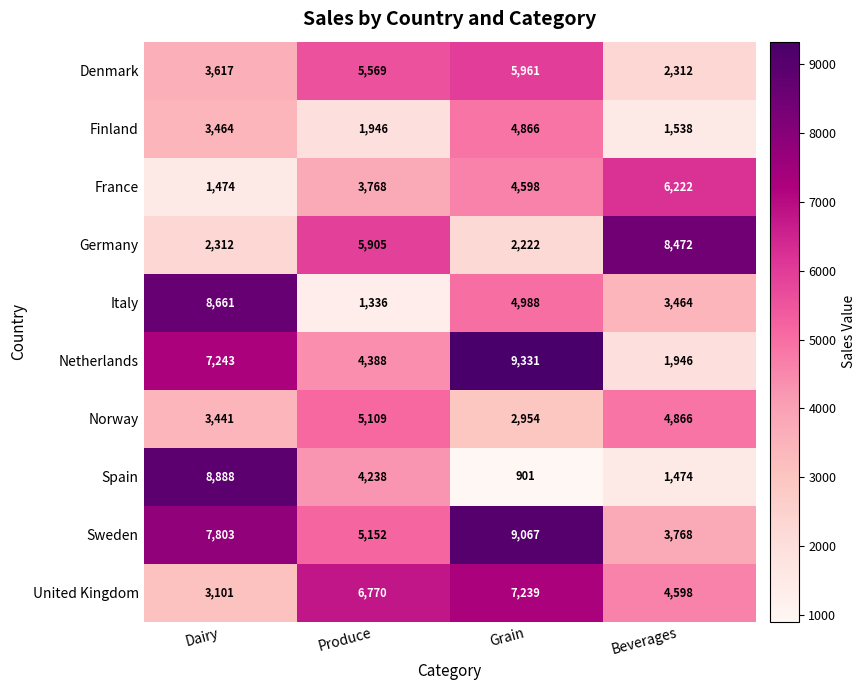

Which series has the largest range (max minus min)?

Spain